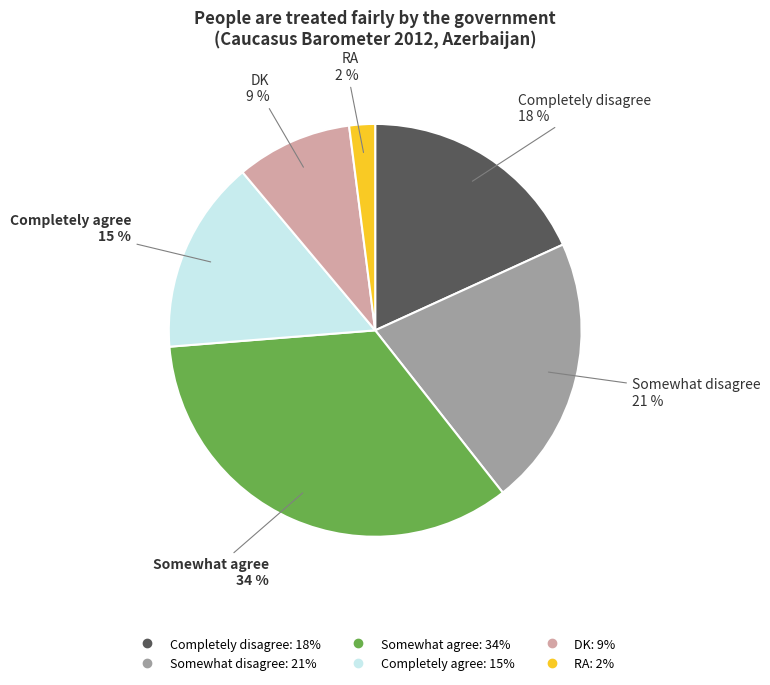

Is the sum of Somewhat agree and DK greater than half?

No